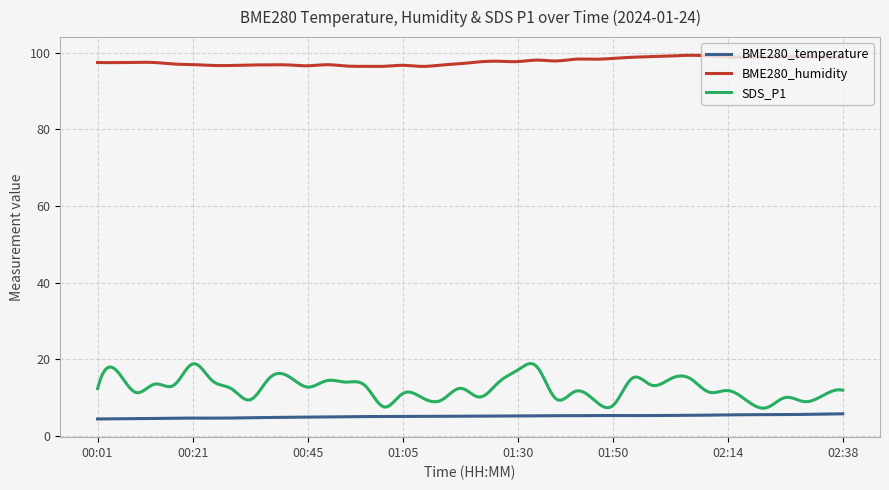

Which series has the largest total across all categories?

BME280_humidity